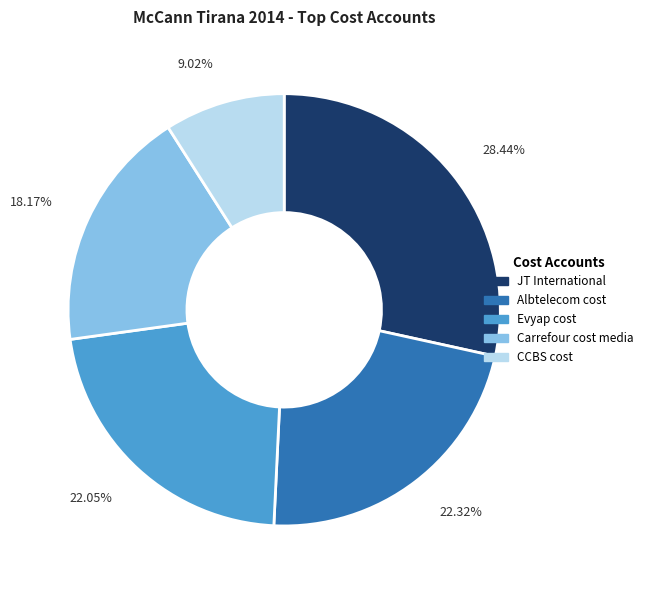

Is it true that CCBS cost is 9% of the pie?

True